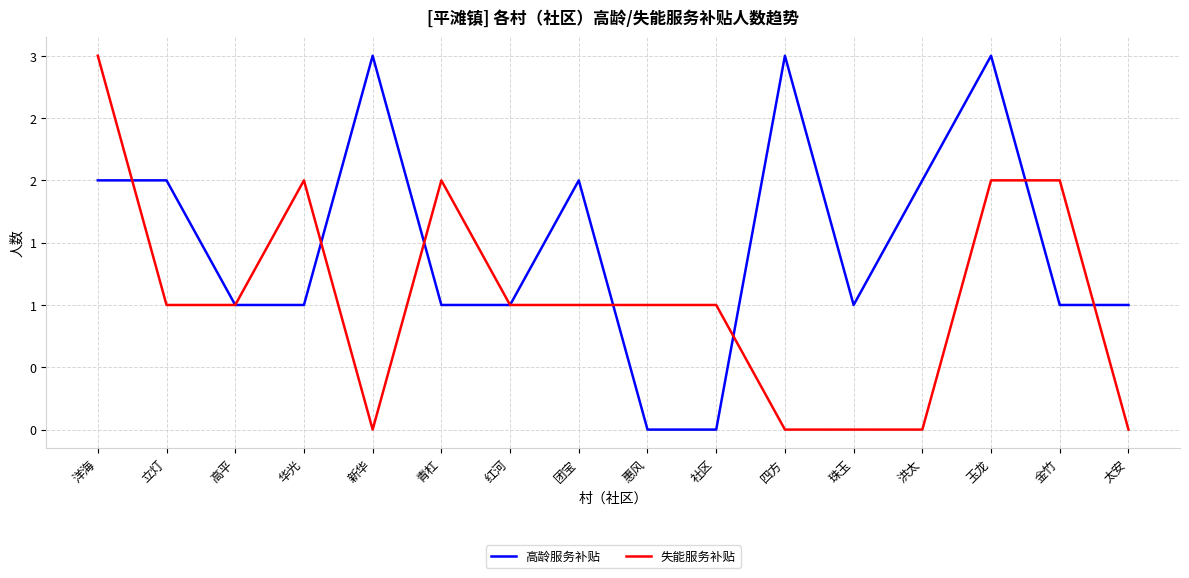

Reading left to right, list all the values displayed in this chart.

高龄服务补贴: 洋海=2	立灯=2	高平=1	华光=1	新华=3	青杠=1	红河=1	团宝=2	惠风=0	社区=0	四方=3	珠玉=1	洪太=2	玉龙=3	金竹=1	太安=1
失能服务补贴: 洋海=3	立灯=1	高平=1	华光=2	新华=0	青杠=2	红河=1	团宝=1	惠风=1	社区=1	四方=0	珠玉=0	洪太=0	玉龙=2	金竹=2	太安=0